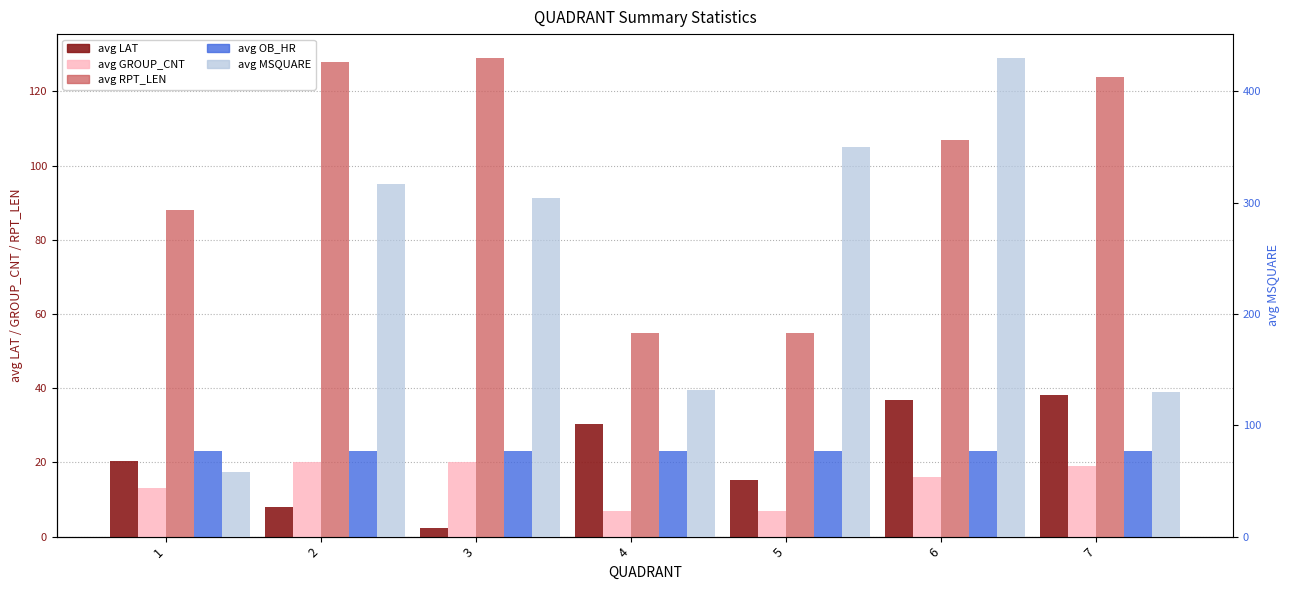

What is the difference between the maximum and minimum values in the avg GROUP_CNT series?

13.0